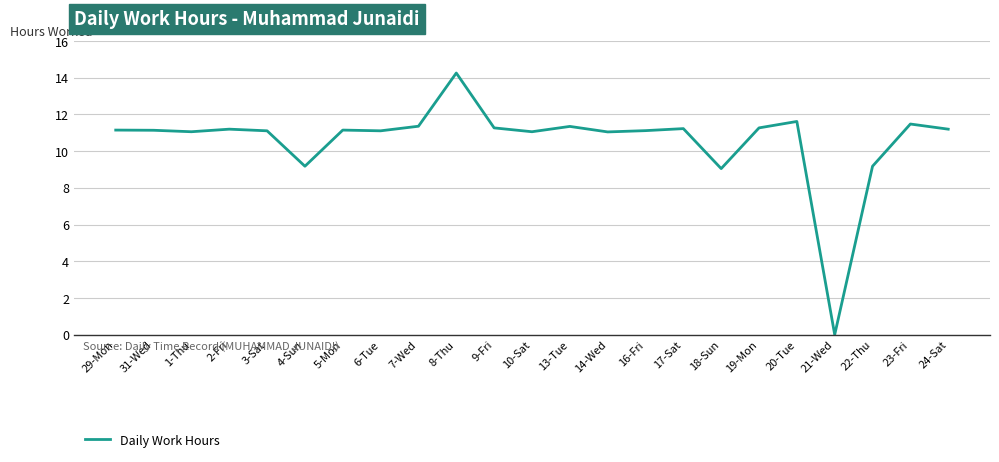

At which category does the chart reach its minimum across all series?

21-Wed